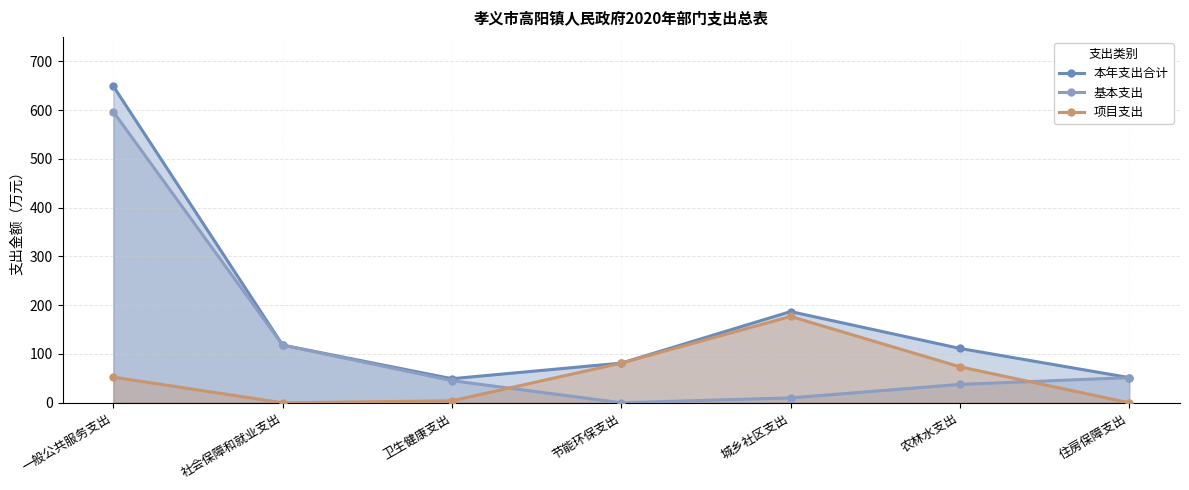

What is the label of the 3rd point from the right?

城乡社区支出